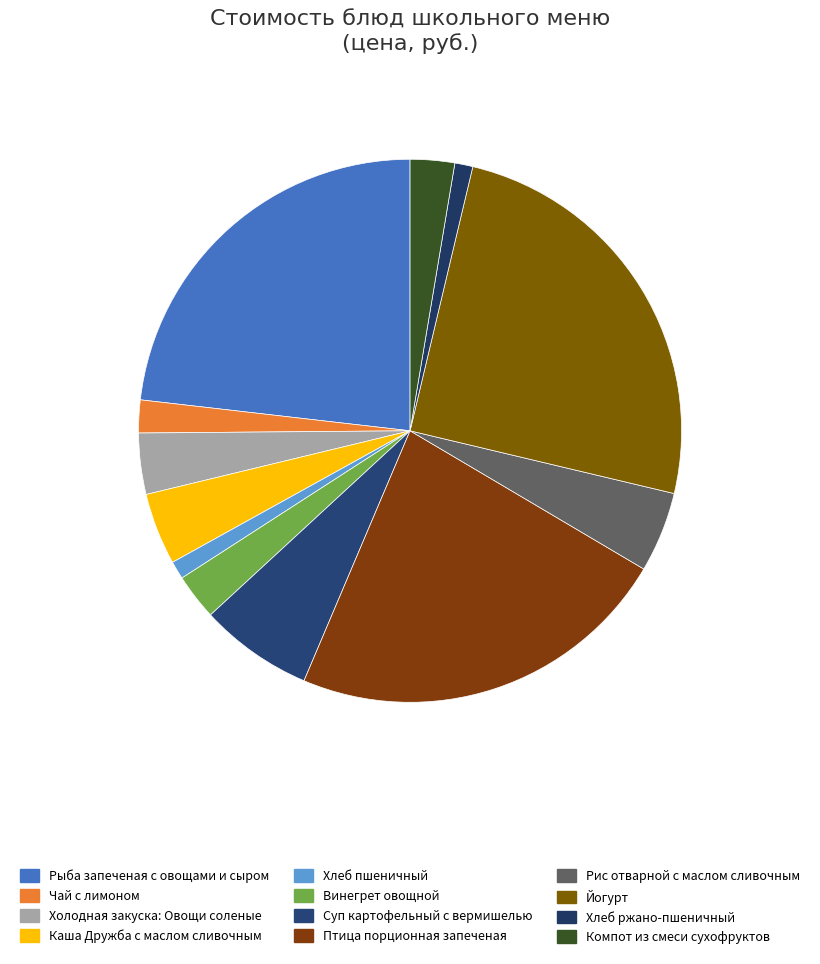

Count the number of slices in the pie.

12